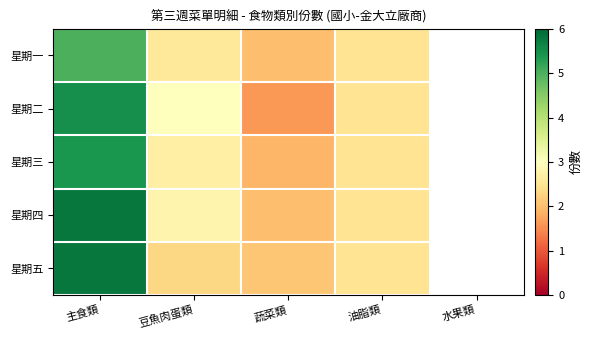

What is the spread (max minus min) of values at 豆魚肉蛋類?

0.7